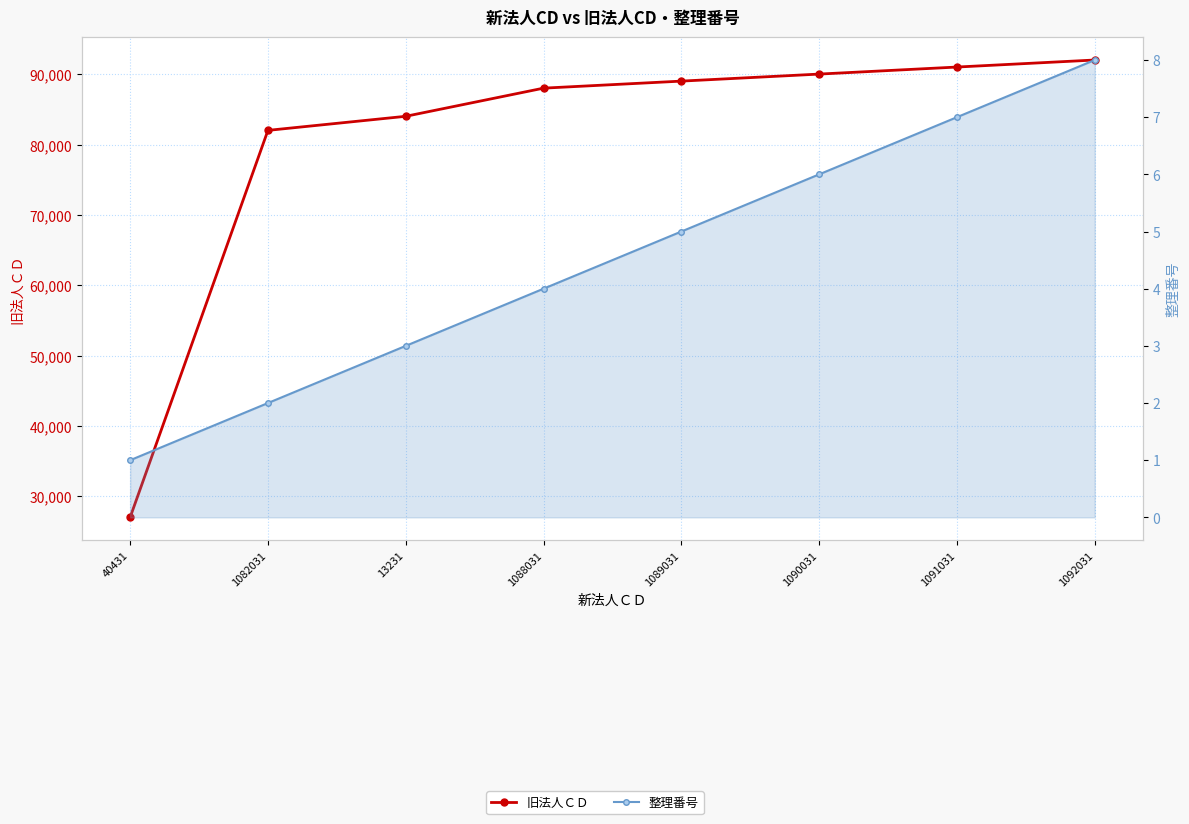

True or false: 整理番号 and 旧法人ＣＤ intersect in this chart.

False